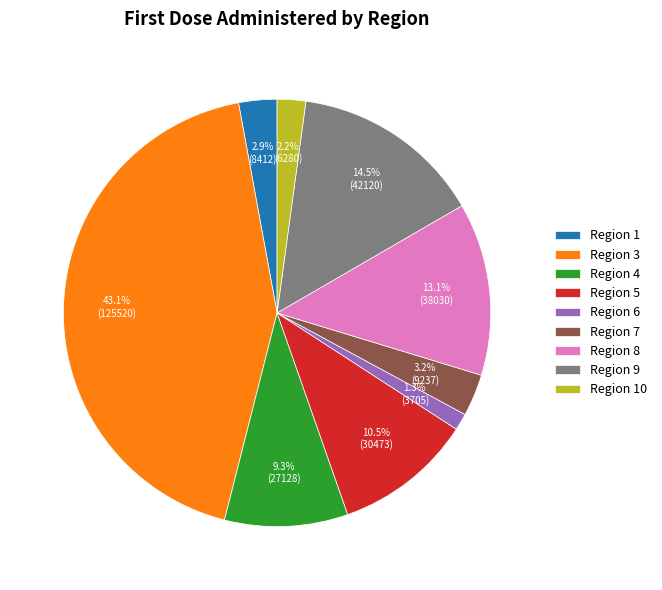

What portion of the pie excludes Region 10?

97.8%